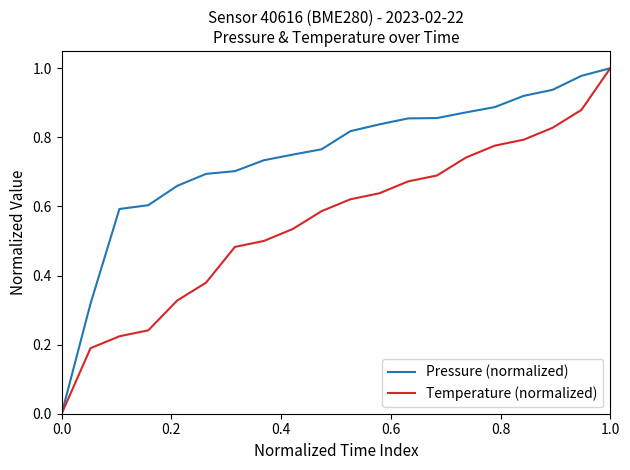

Which series has the largest total across all categories?

Pressure (normalized)